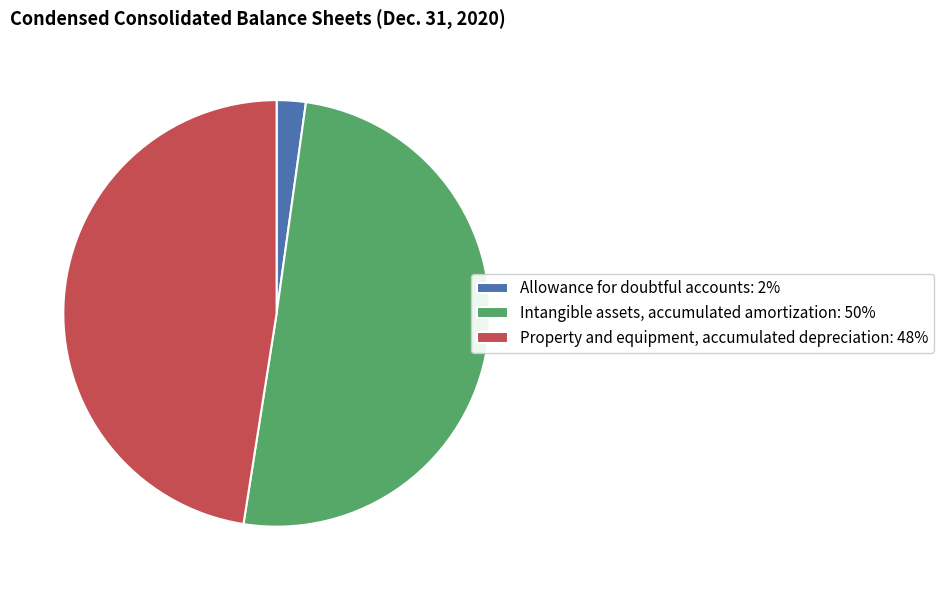

Is it true that Allowance for doubtful accounts is 2% of the pie?

True